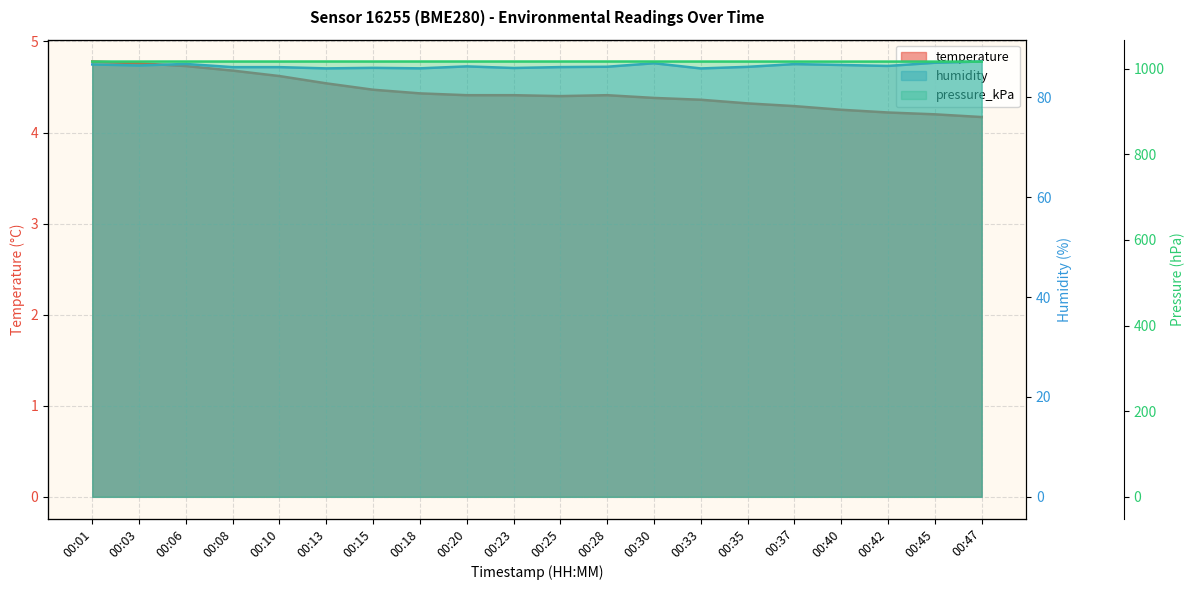

How many lines are shown in the chart?

3